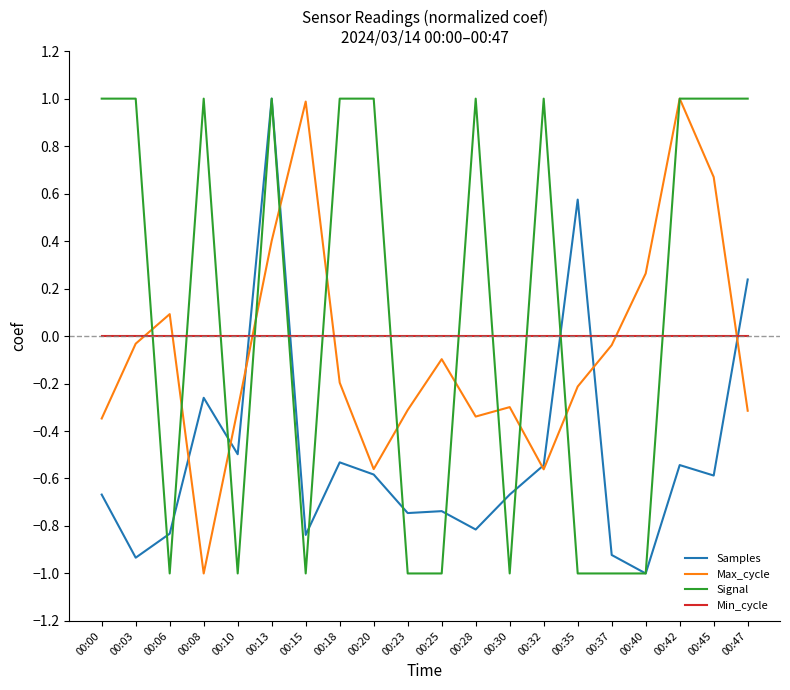

At which category is the sum across all series the highest?

00:13